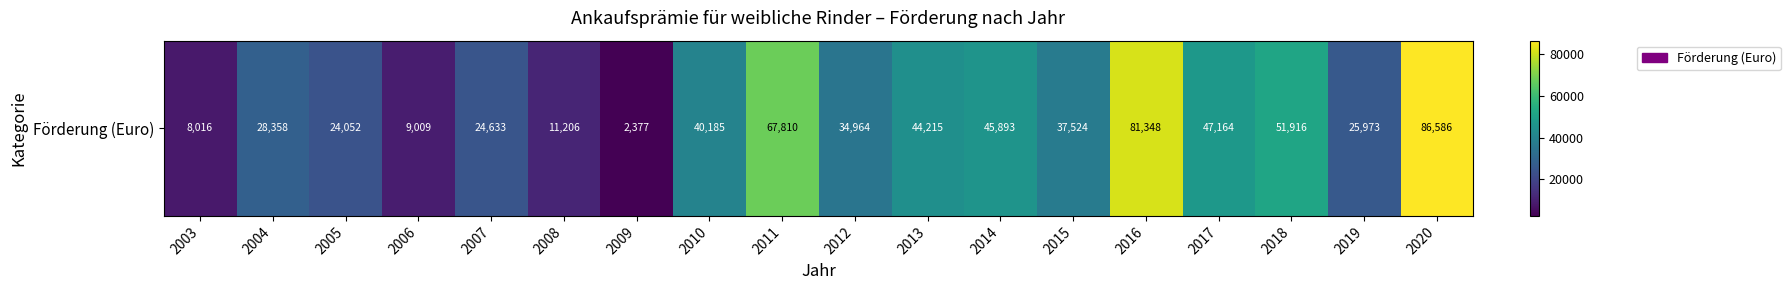

What is the sum of the values at 2008 and 2010?

51391.2